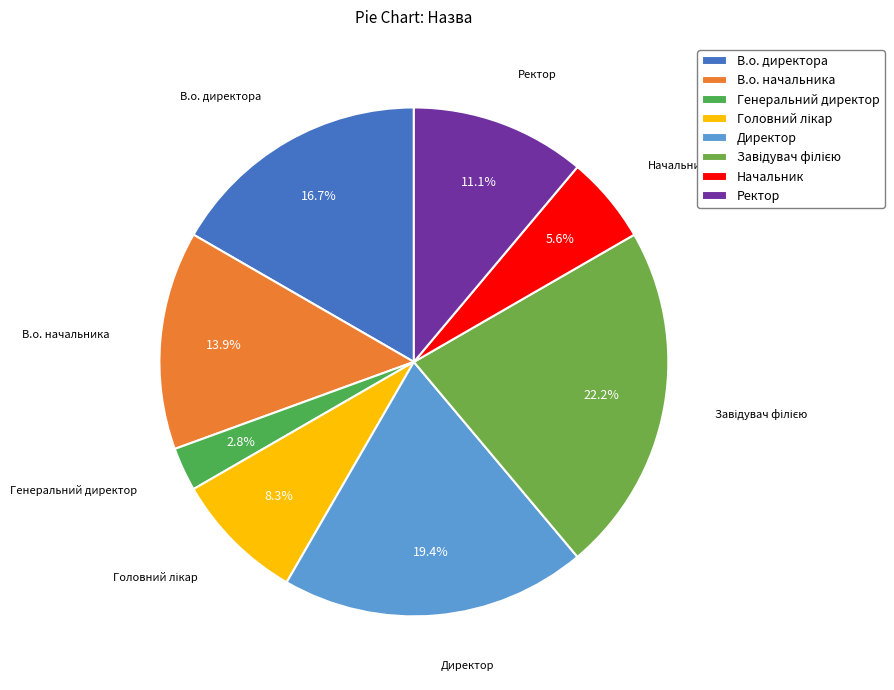

Which slice is the smallest?

Генеральний директор